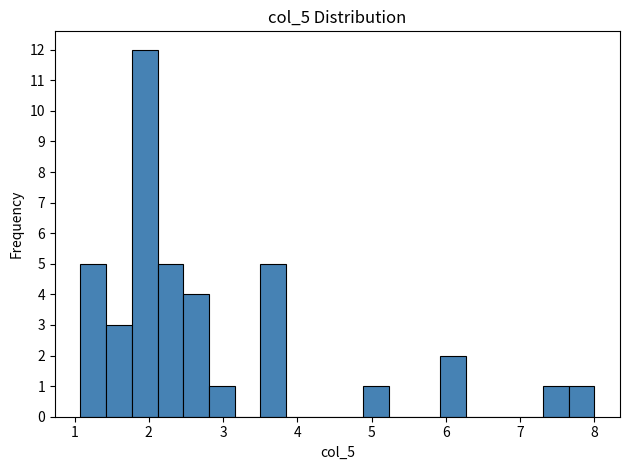

Read against the x-axis, roughly where is the centre of the tallest bar?

1.9